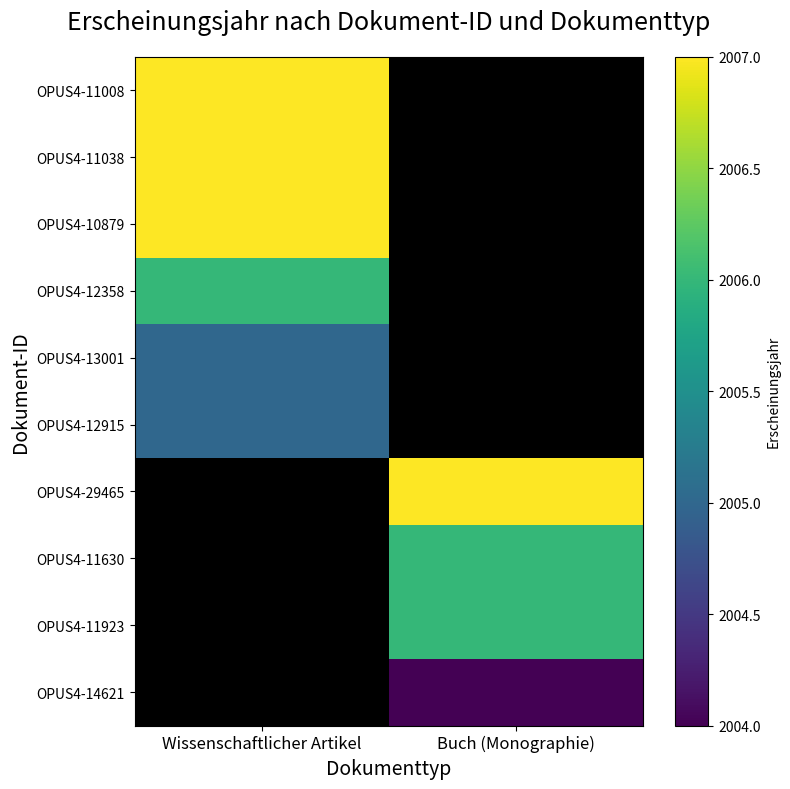

At which category does the chart reach its minimum across all series?

Buch (Monographie)